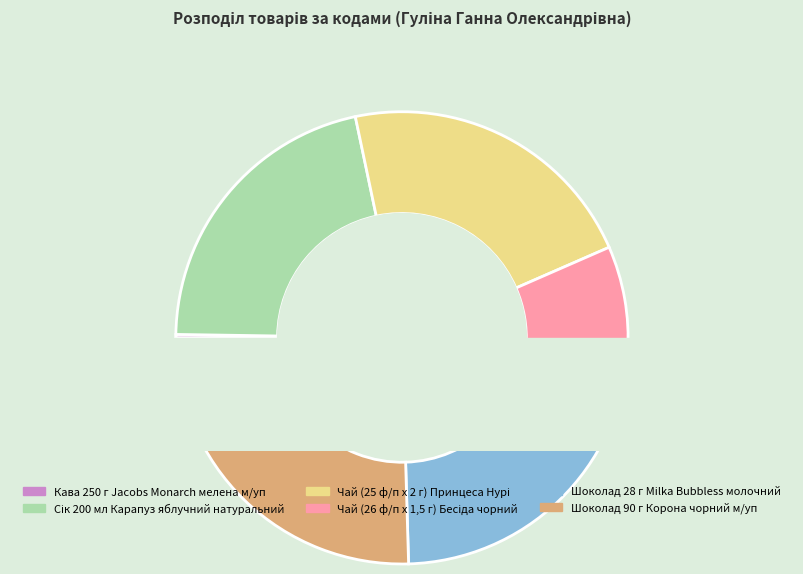

To the nearest percent, what portion does Сік 200 мл Карапуз яблучний натуральний represent?

21%